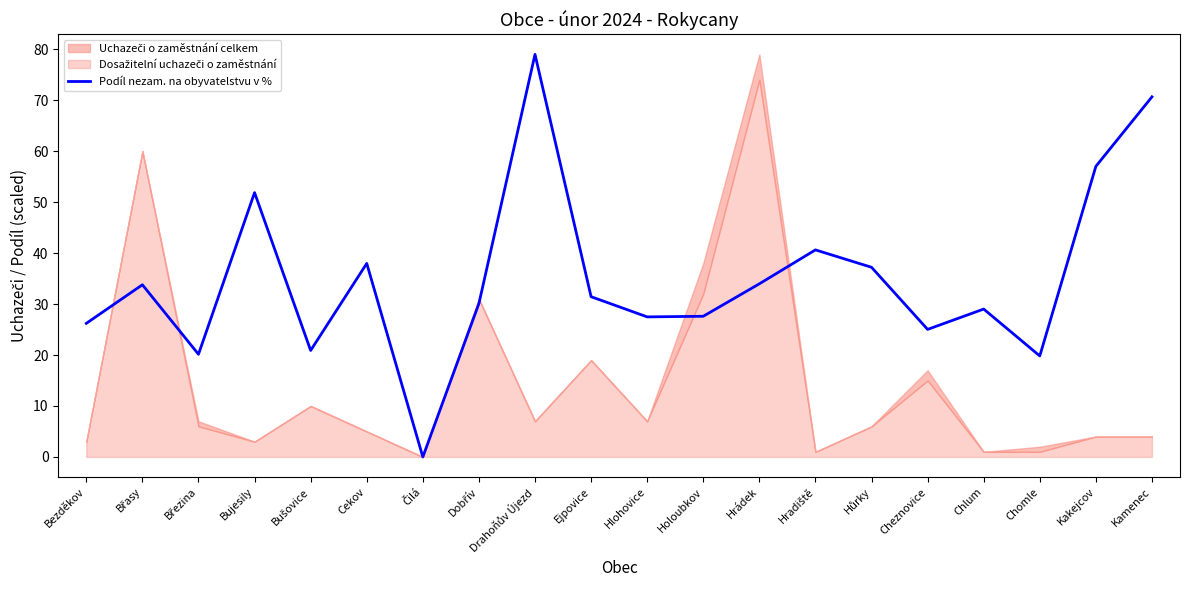

True or false: Podíl nezam. na obyvatelstvu v % has a value of 33.8 at Bujesily.

False